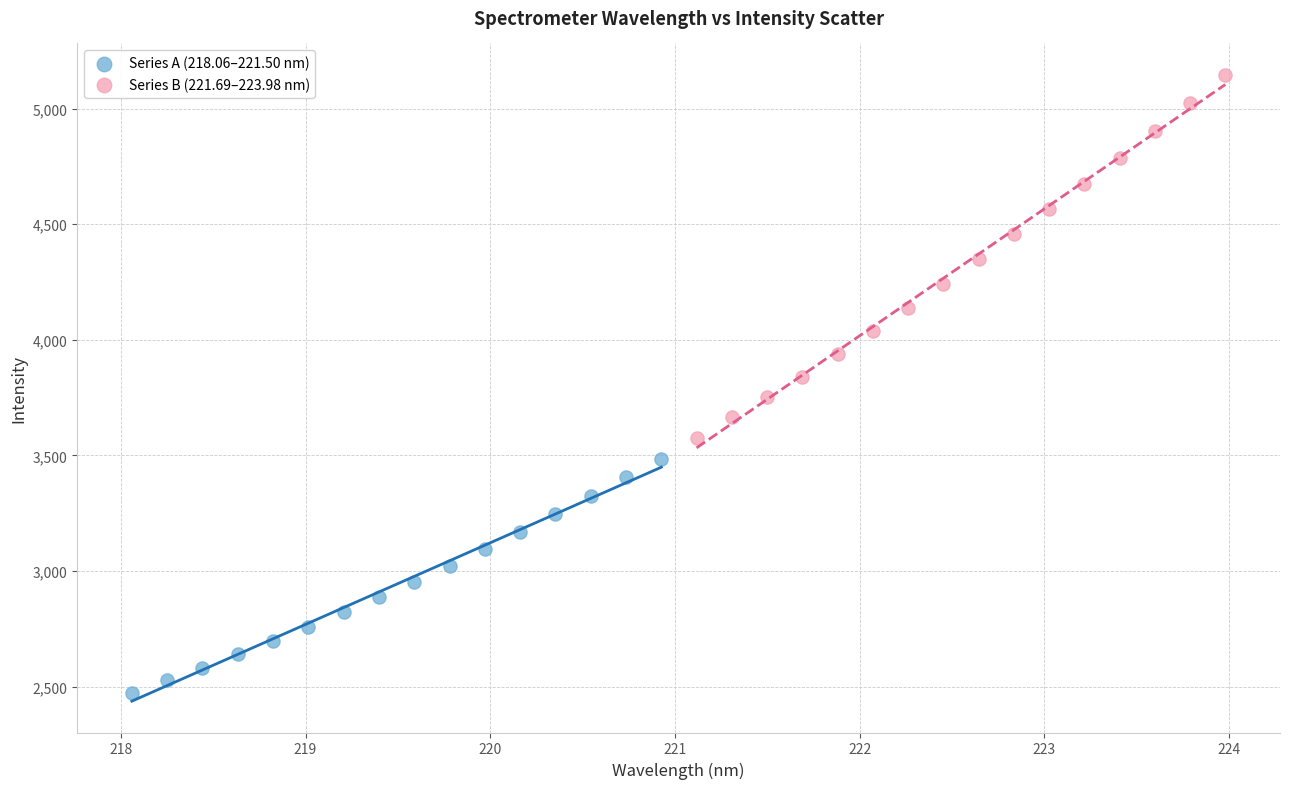

Which series contains the highest Y value?

Series B (221.69–223.98 nm)